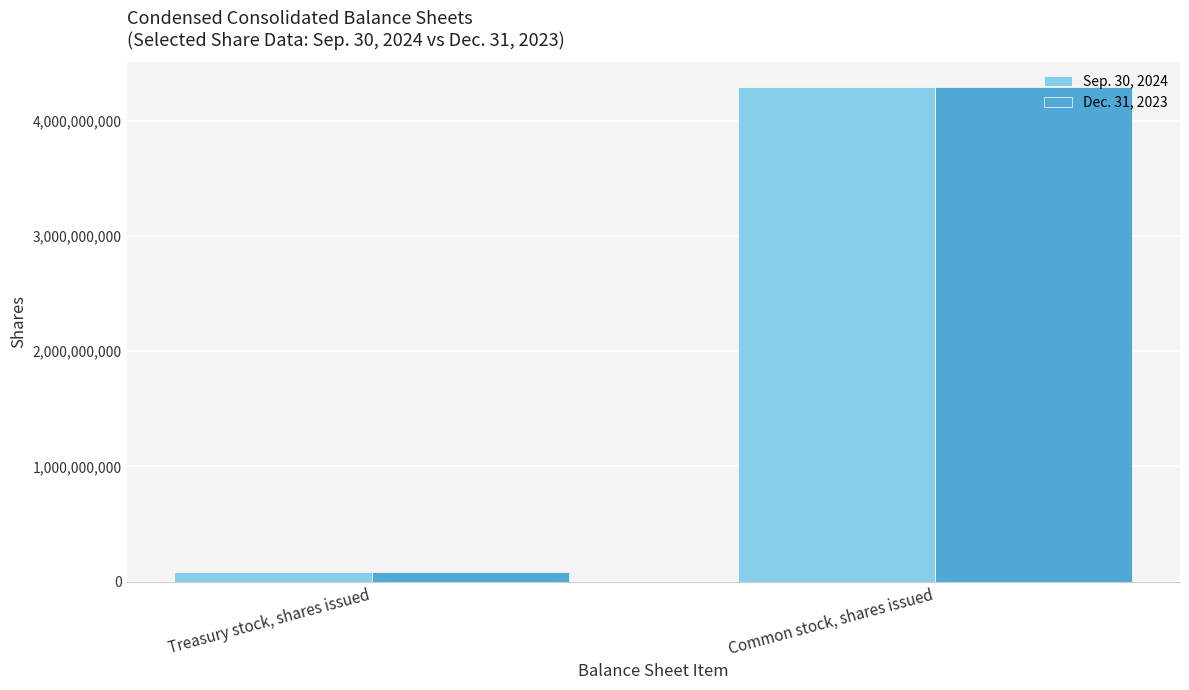

Rank the categories by Dec. 31, 2023 value from highest to lowest.

Common stock, shares issued, Treasury stock, shares issued